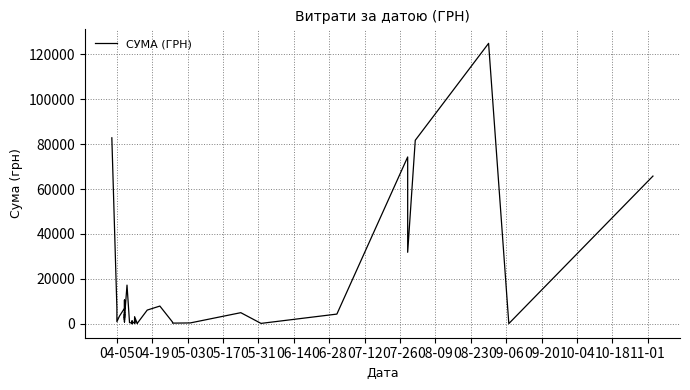

What is the difference between the maximum and minimum values?

124867.4